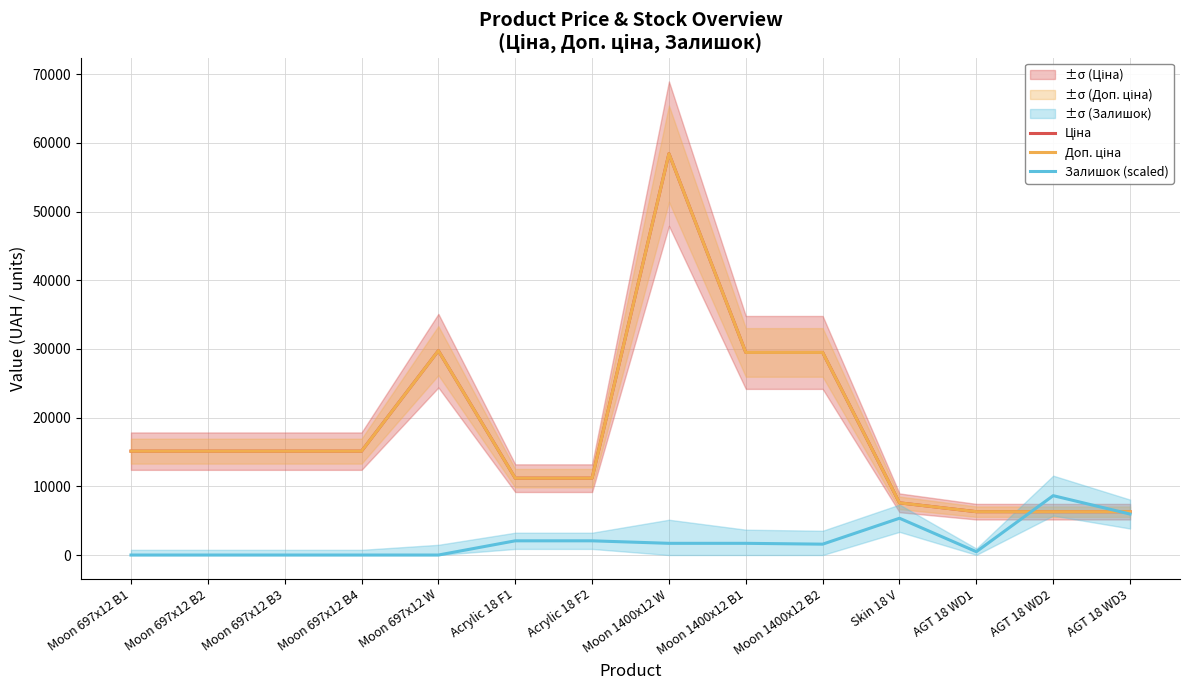

Which series changed the most between Acrylic 18 F2 and Skin 18 V?

Ціна